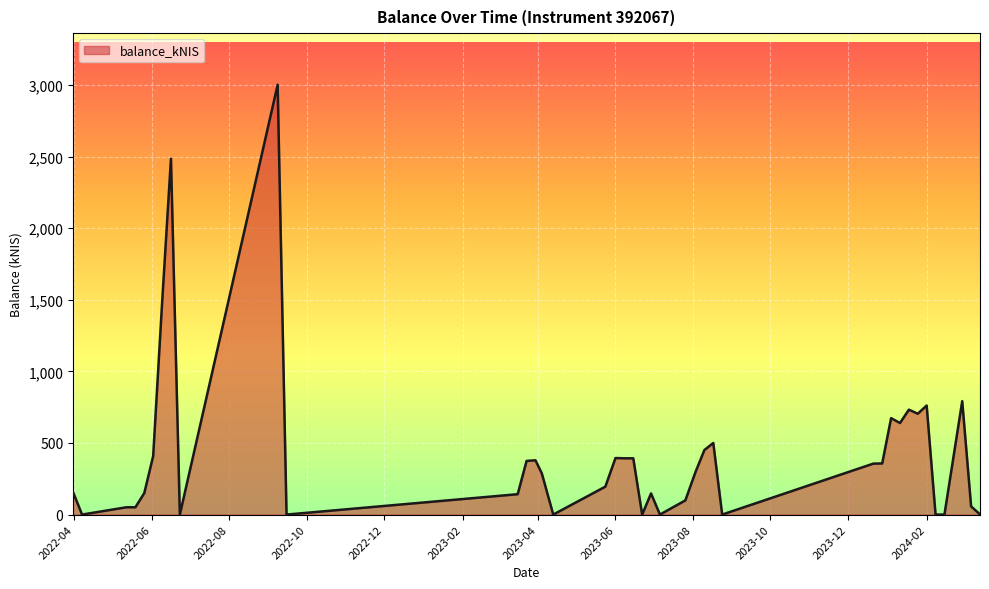

What is the difference between the maximum and minimum values?

3001.5